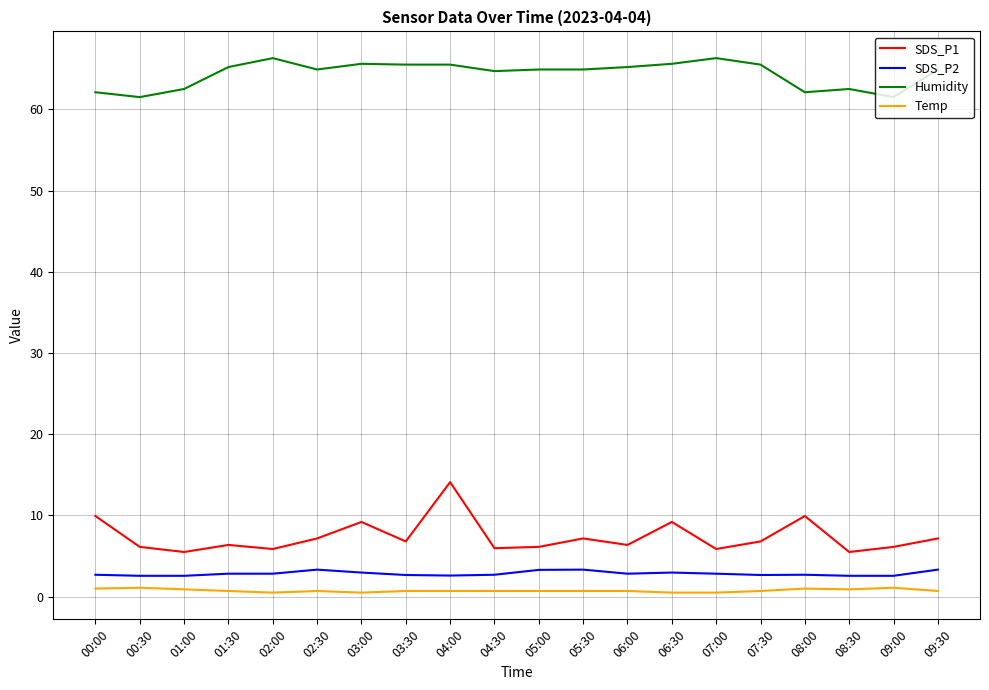

True or false: Temp has a value of 0.7 at 07:30.

True